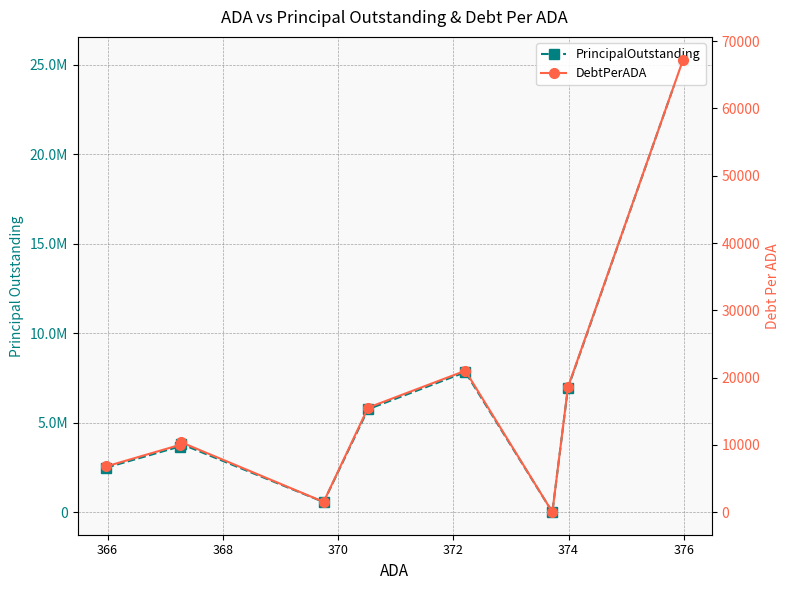

How many lines are shown in the chart?

2